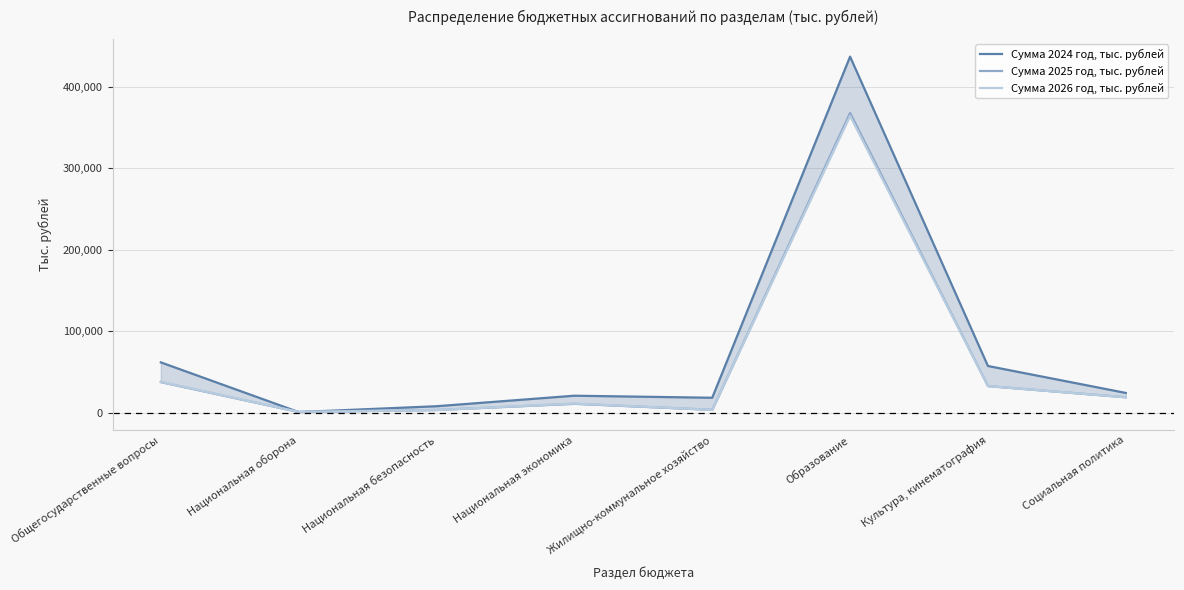

What is the approximate value of Сумма 2024 год, тыс. рублей at Национальная безопасность?

8339.0